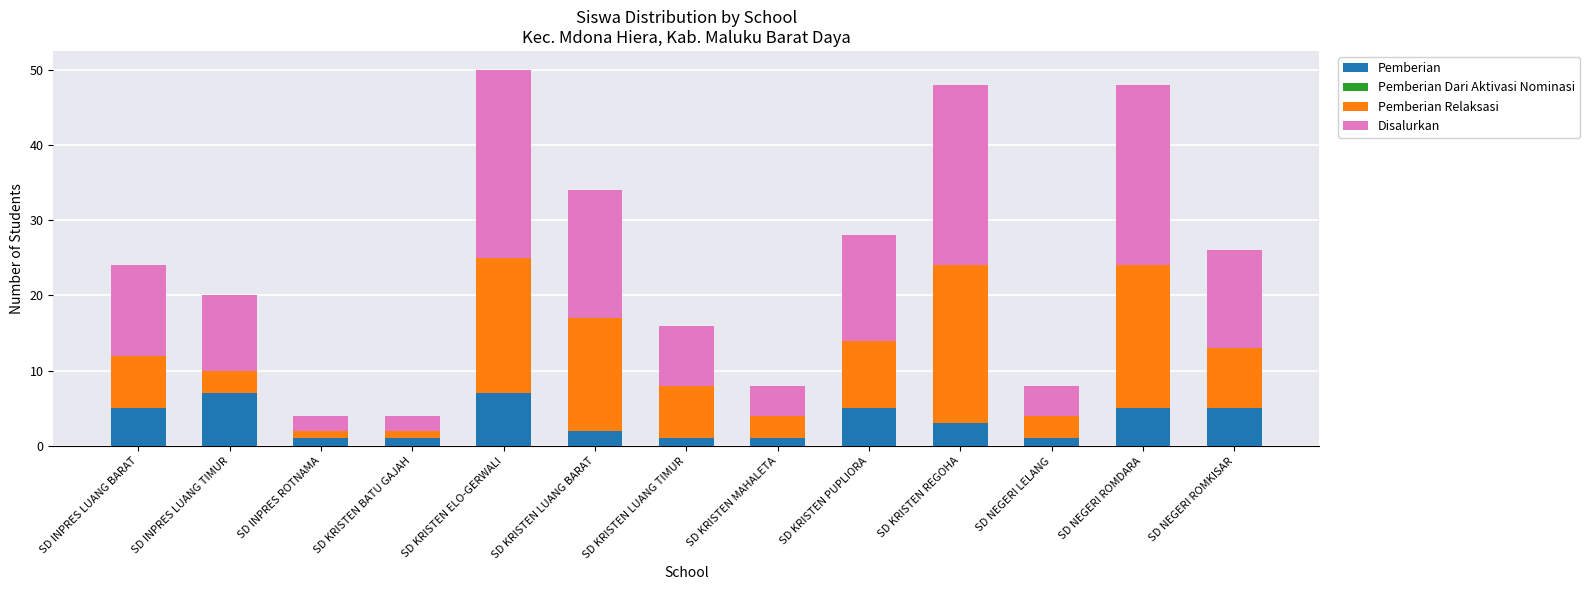

What is the total value across all series at SD KRISTEN LUANG BARAT?

34